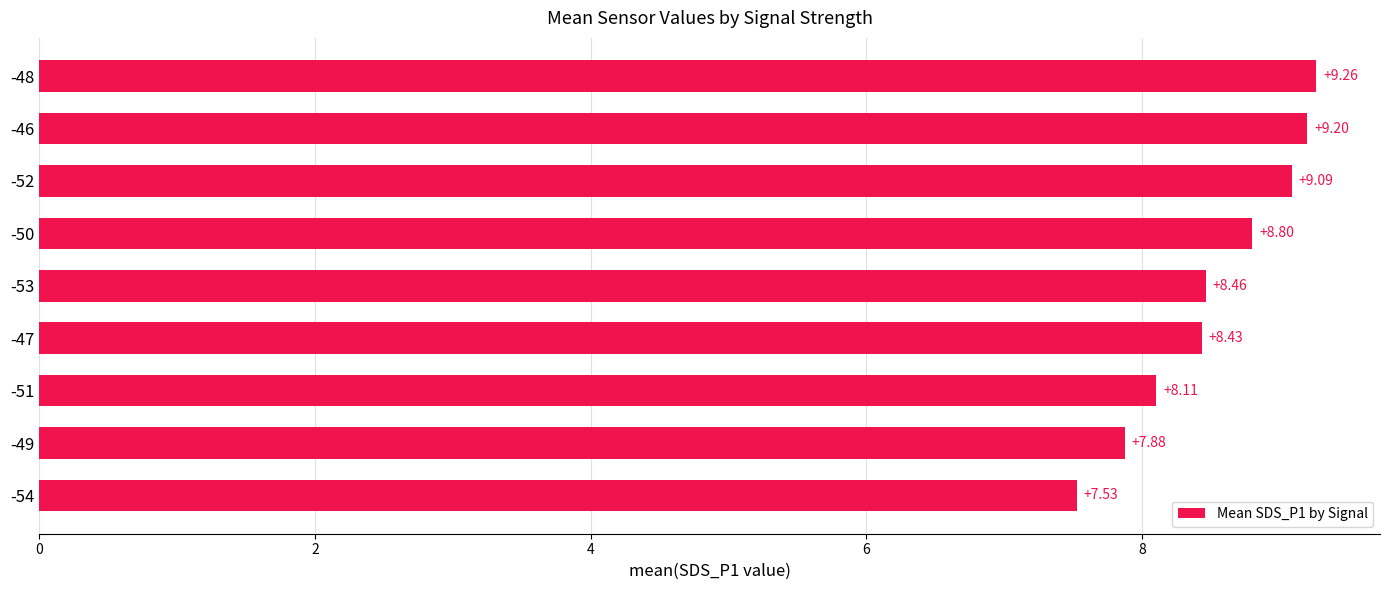

Rank the categories by value from lowest to highest.

-54, -49, -51, -47, -53, -50, -52, -46, -48